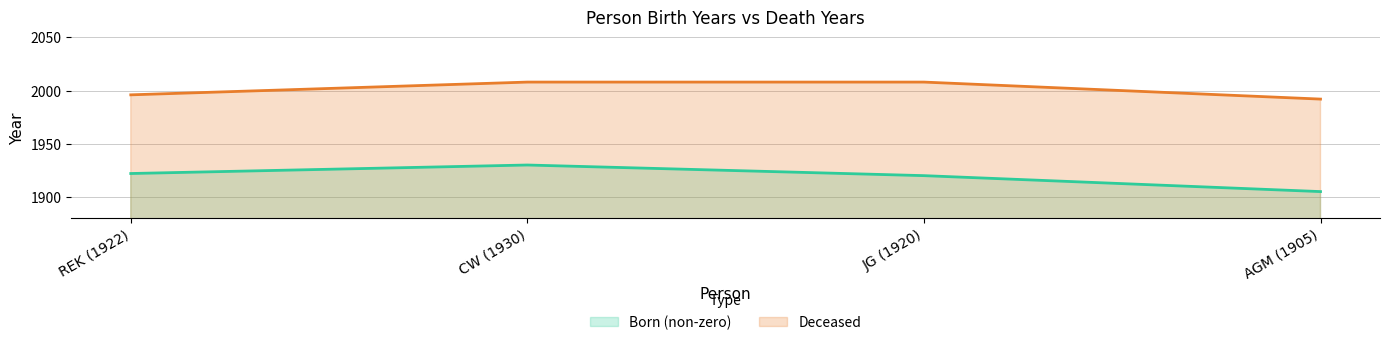

Rank the series at AGM (1905) from lowest to highest value.

Born (non-zero), Deceased